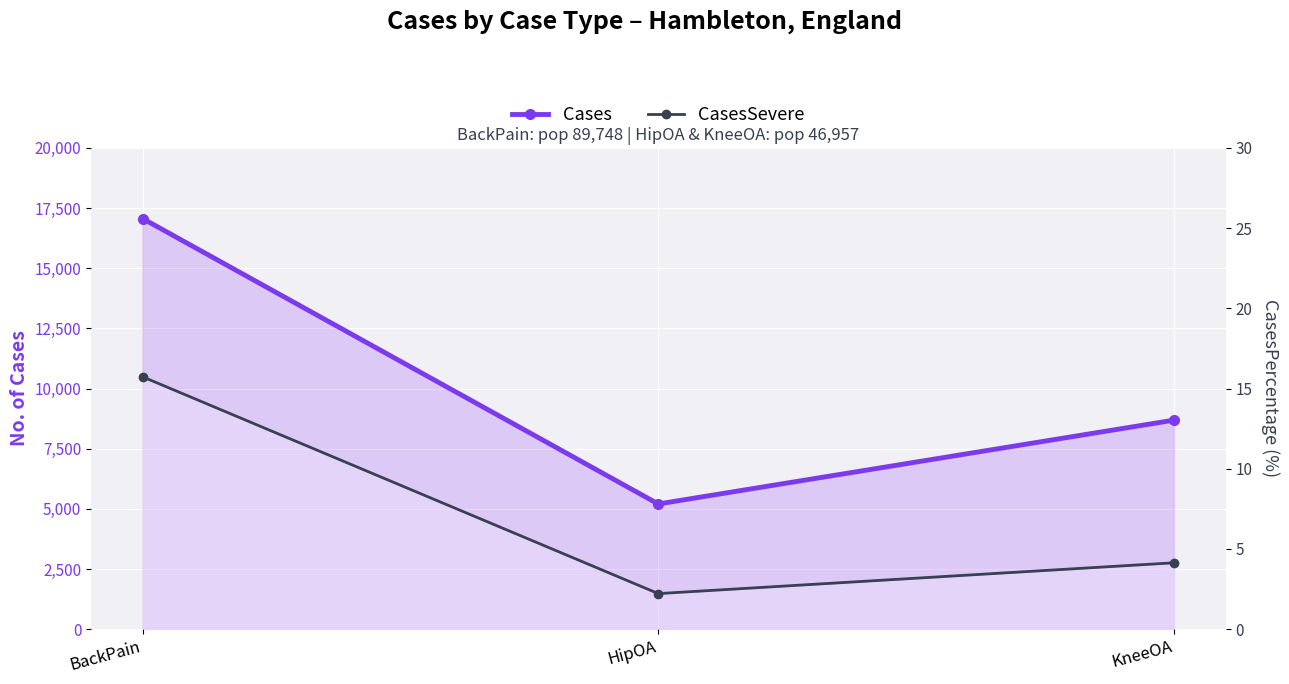

What is the label of the 1st point from the right?

KneeOA